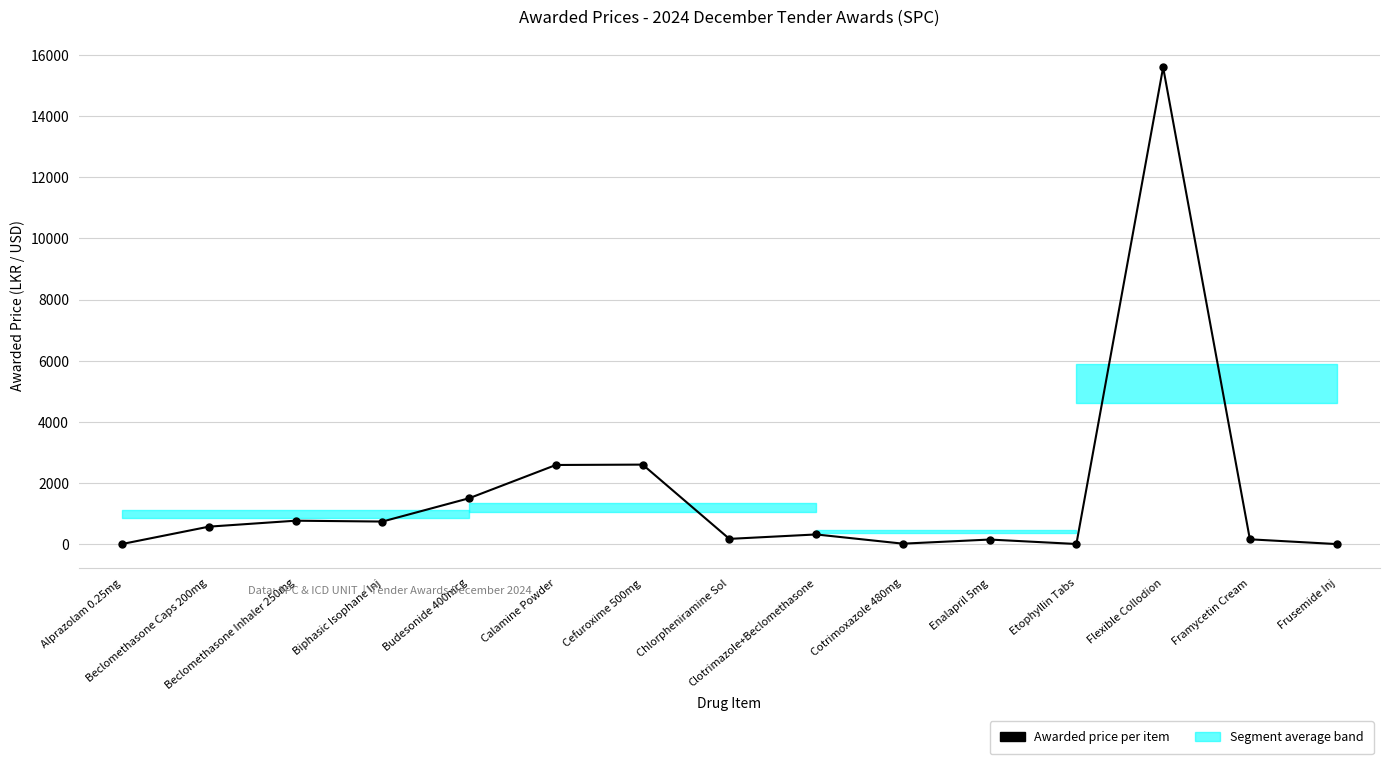

How many distinct data groups are displayed?

1